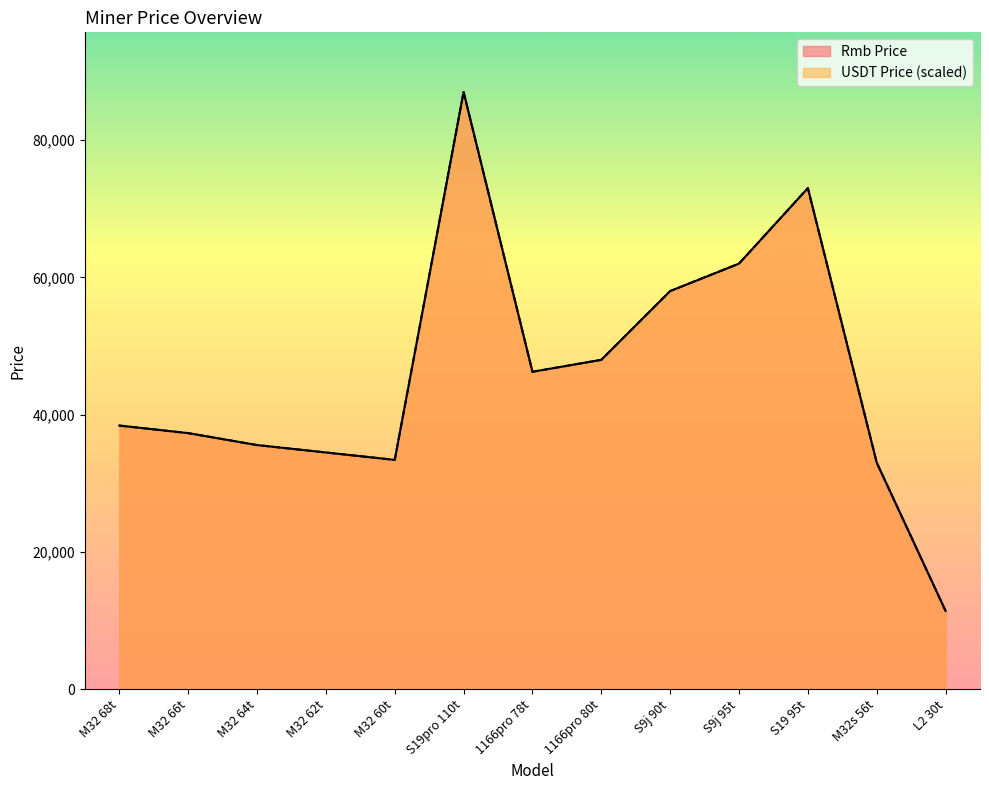

Where is Rmb Price nearest to the value 49200?

1166pro 80t